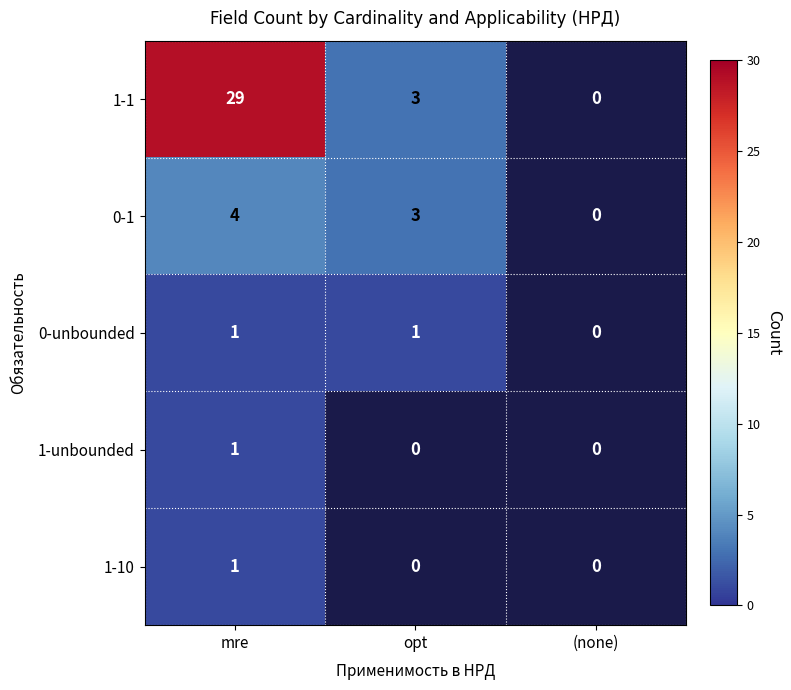

How many categories are shown in the chart?

3